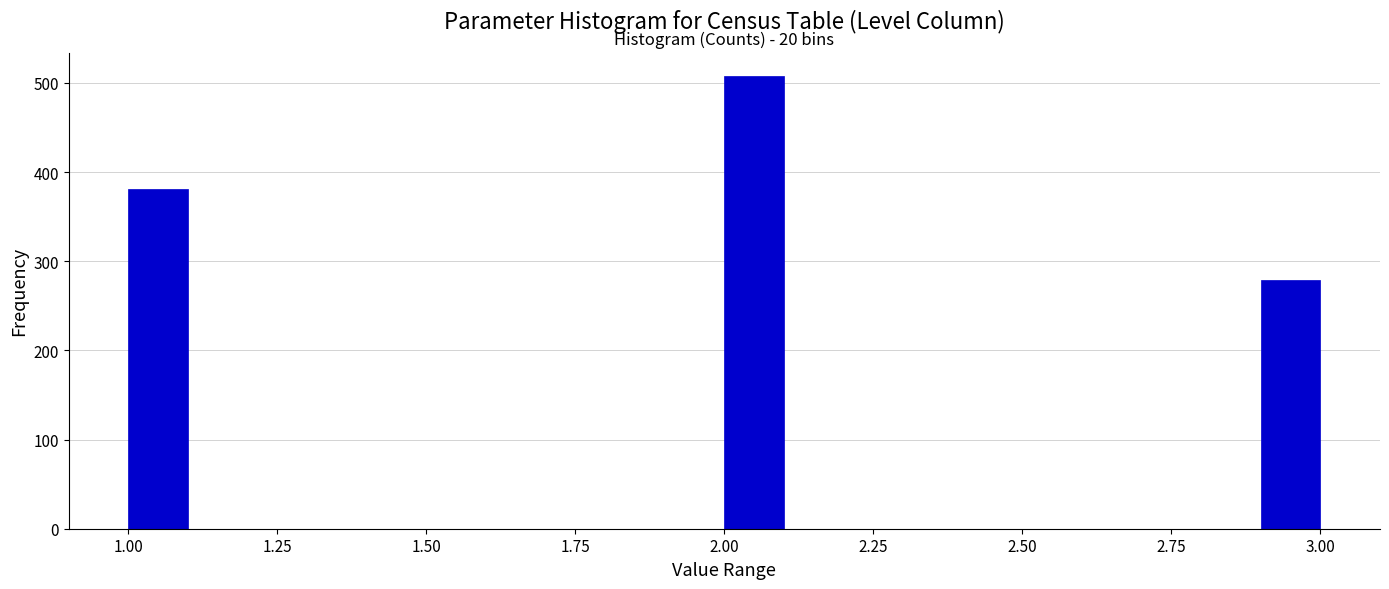

Read against the x-axis, roughly where is the centre of the tallest bar?

2.05